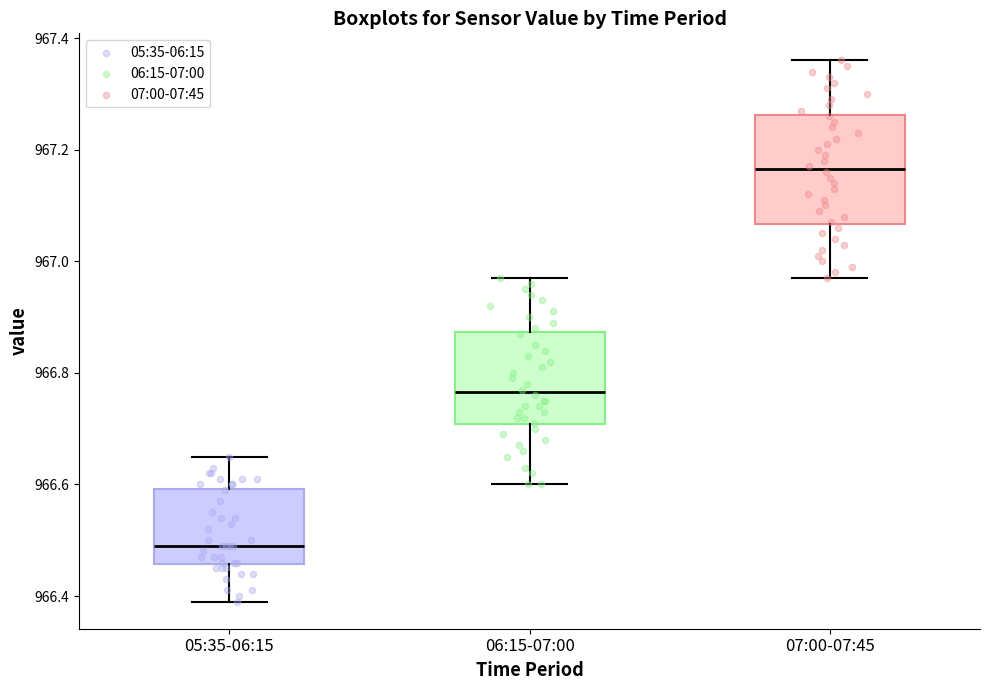

Which box's median line is the highest?

07:00-07:45